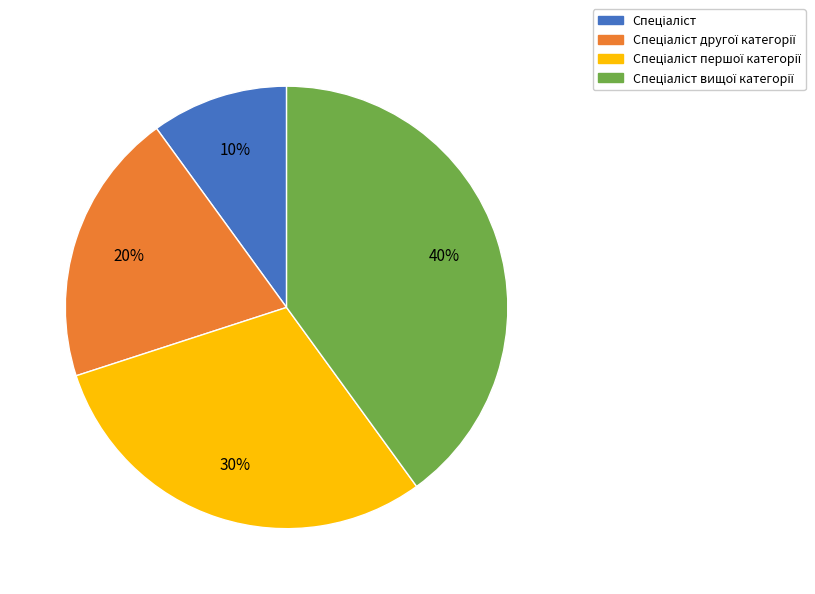

Does any single category account for the majority?

No